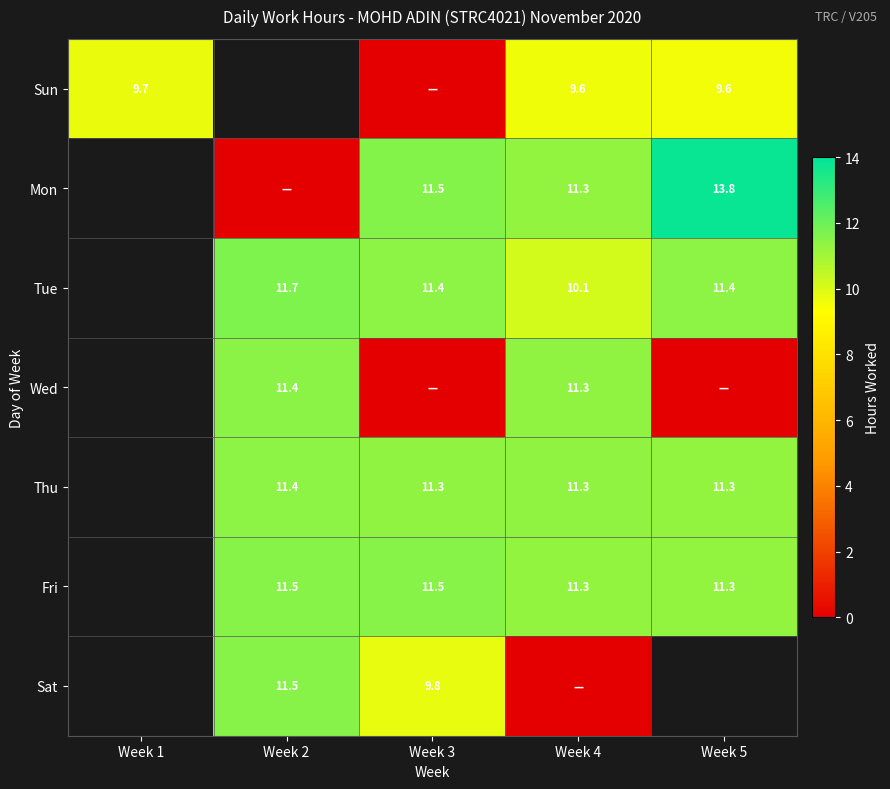

At which label does Wed first exceed 0?

Week 2